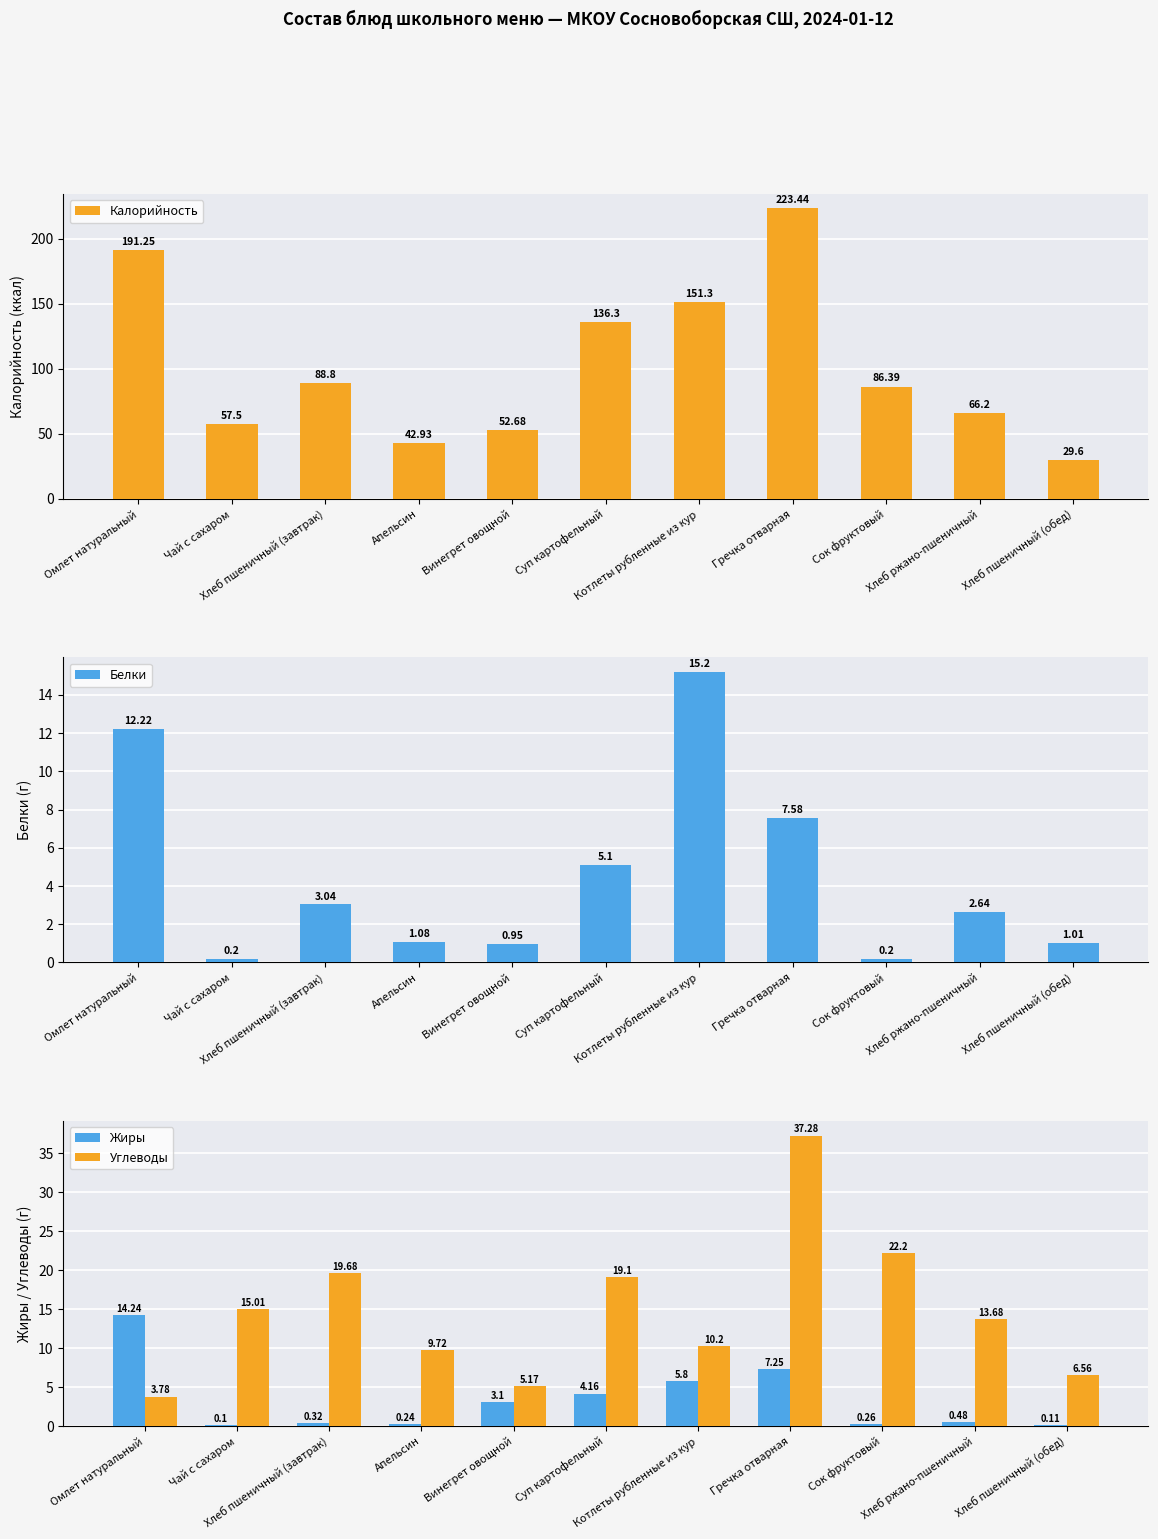

At which category does the chart reach its peak across all series?

Гречка отварная